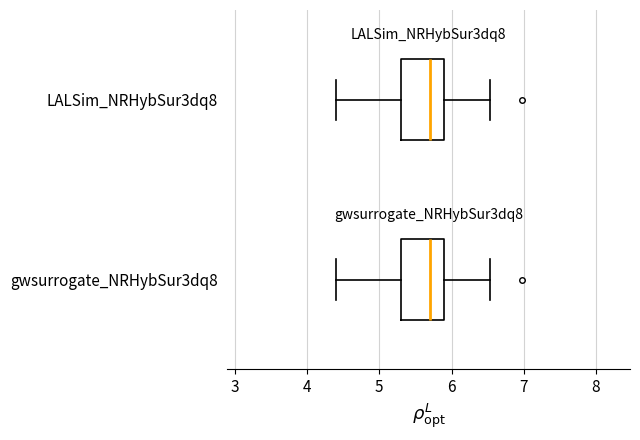

Reading bottom to top, transcribe this box plot: for each box, give where its median line is, the range the box spans, and where its two whiskers end, as read against the x-axis. The values are not printed on the chart, so give them approximately, as read against the axis.

gwsurrogate_NRHybSur3dq8: median 5.7, box 5.3 to 5.9, whiskers 4.4 to 6.5
LALSim_NRHybSur3dq8: median 5.7, box 5.3 to 5.9, whiskers 4.4 to 6.5